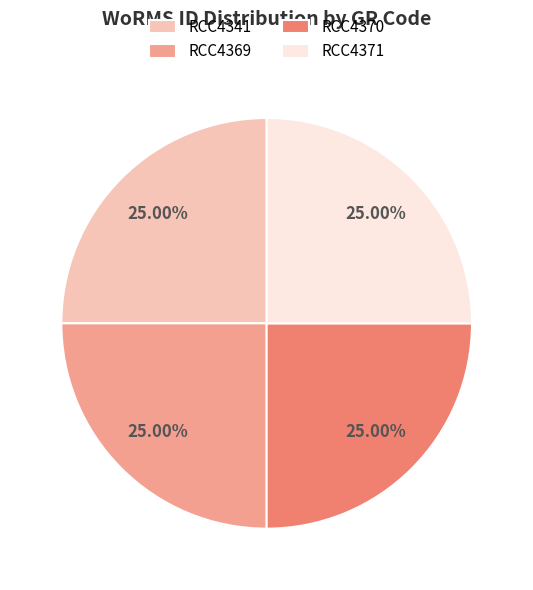

Does RCC4341 account for over 50% of the chart?

No